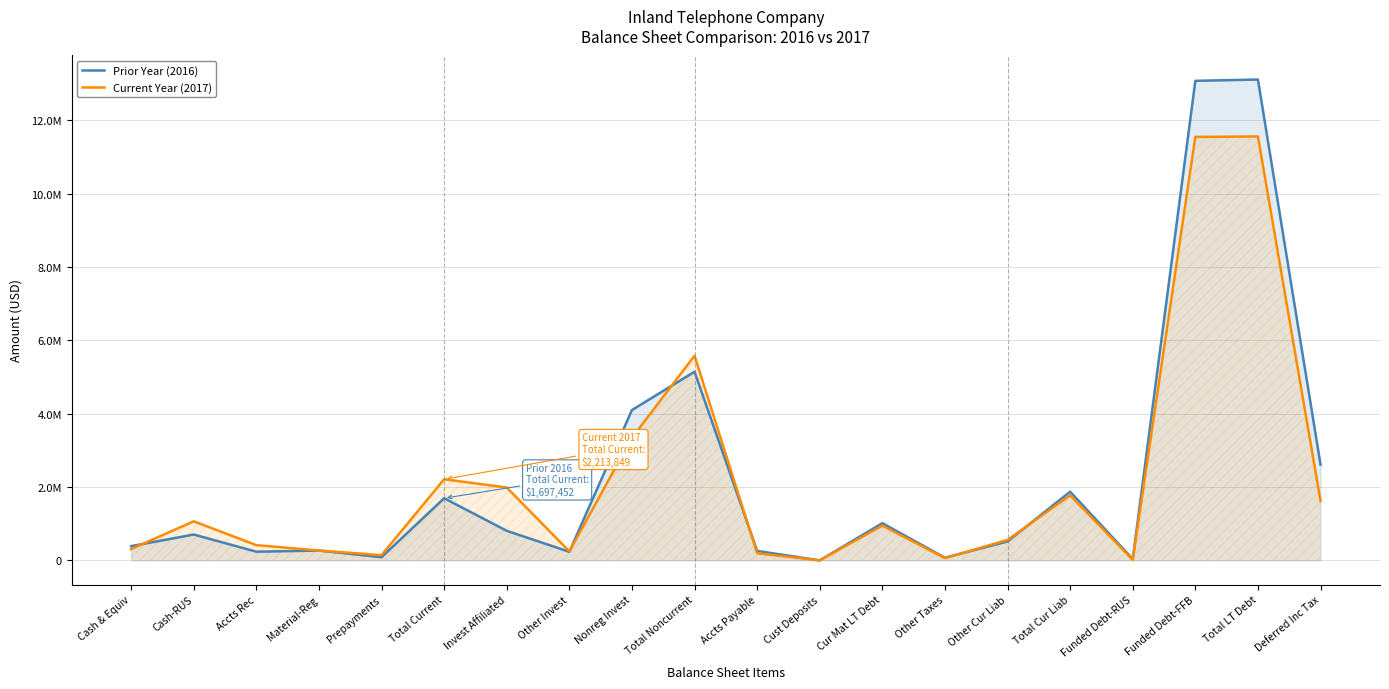

Reading left to right, list all the values displayed in this chart.

Prior Year (2016): Cash & Equiv=391052	Cash-RUS=707373	Accts Rec=239325	Material-Reg=270709	Prepayments=88993	Total Current=1697452	Invest Affiliated=808606	Other Invest=236241	Nonreg Invest=4100792	Total Noncurrent=5145889	Accts Payable=260605	Cust Deposits=2324	Cur Mat LT Debt=1017416	Other Taxes=75641	Other Cur Liab=519318	Total Cur Liab=1875324	Funded Debt-RUS=38965	Funded Debt-FFB=13076146	Total LT Debt=13111434	Deferred Inc Tax=2613277
Current Year (2017): Cash & Equiv=311540	Cash-RUS=1068000	Accts Rec=417881	Material-Reg=271274	Prepayments=145154	Total Current=2213849	Invest Affiliated=1989282	Other Invest=248764	Nonreg Invest=3344284	Total Noncurrent=5582580	Accts Payable=195519	Cust Deposits=2370	Cur Mat LT Debt=951017	Other Taxes=65144	Other Cur Liab=561570	Total Cur Liab=1775620	Funded Debt-RUS=17065	Funded Debt-FFB=11546317	Total LT Debt=11560449	Deferred Inc Tax=1623411